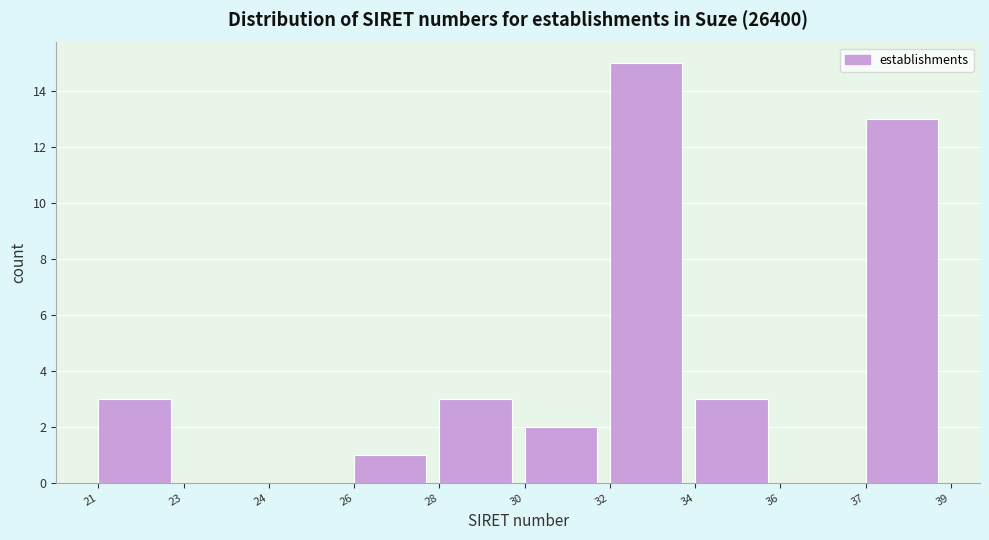

Reading left to right, transcribe all the data shown in this chart.

21=3	23=0	24=0	26=1	28=3	30=2	32=15	34=3	36=0	37=13